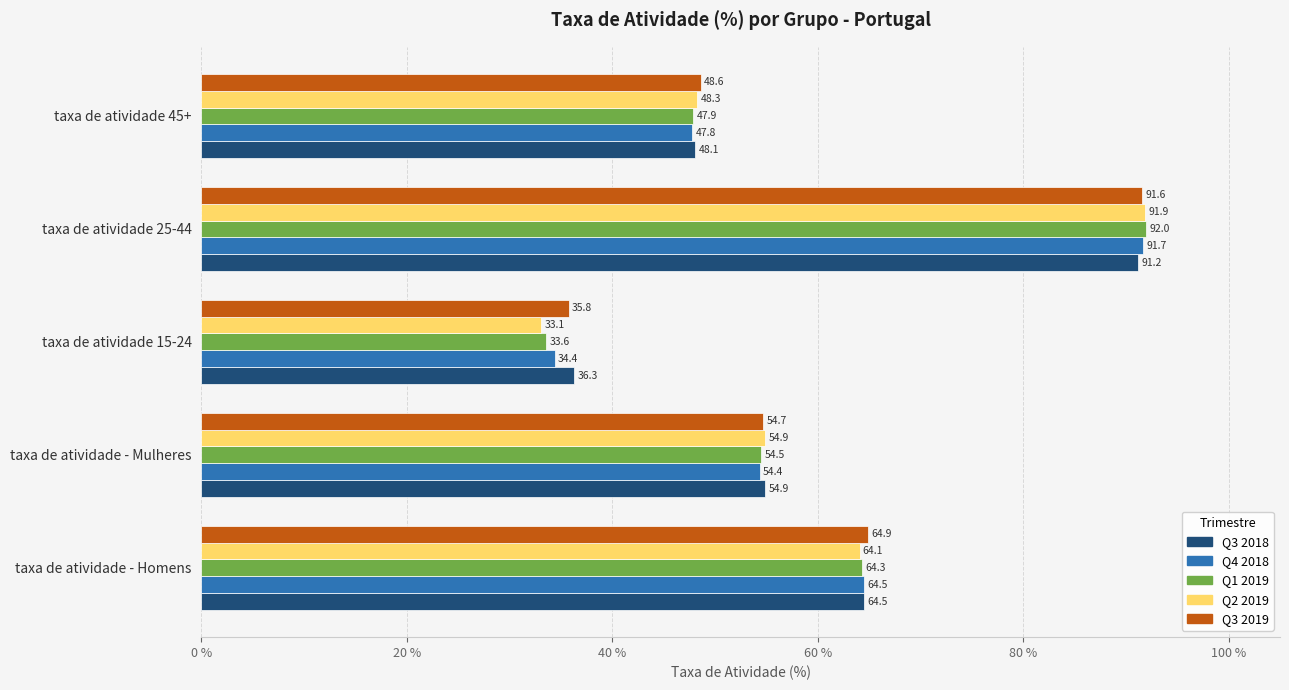

List the labels in order of Q1 2019 value, smallest first.

taxa de atividade 15-24, taxa de atividade 45+, taxa de atividade - Mulheres, taxa de atividade - Homens, taxa de atividade 25-44